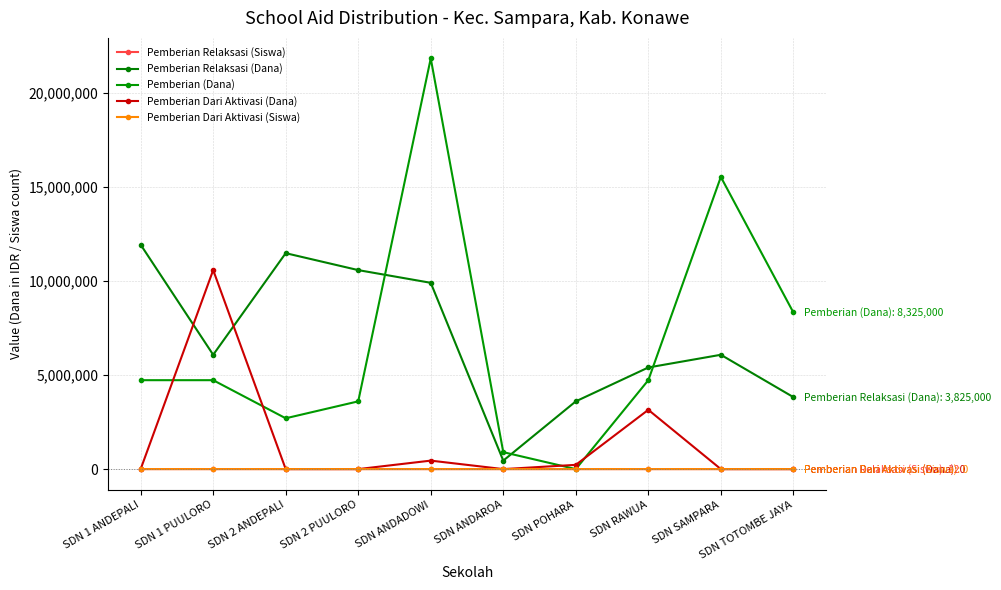

What is the value of the Pemberian Dari Aktivasi (Dana) point at the 7th from the left?

225000